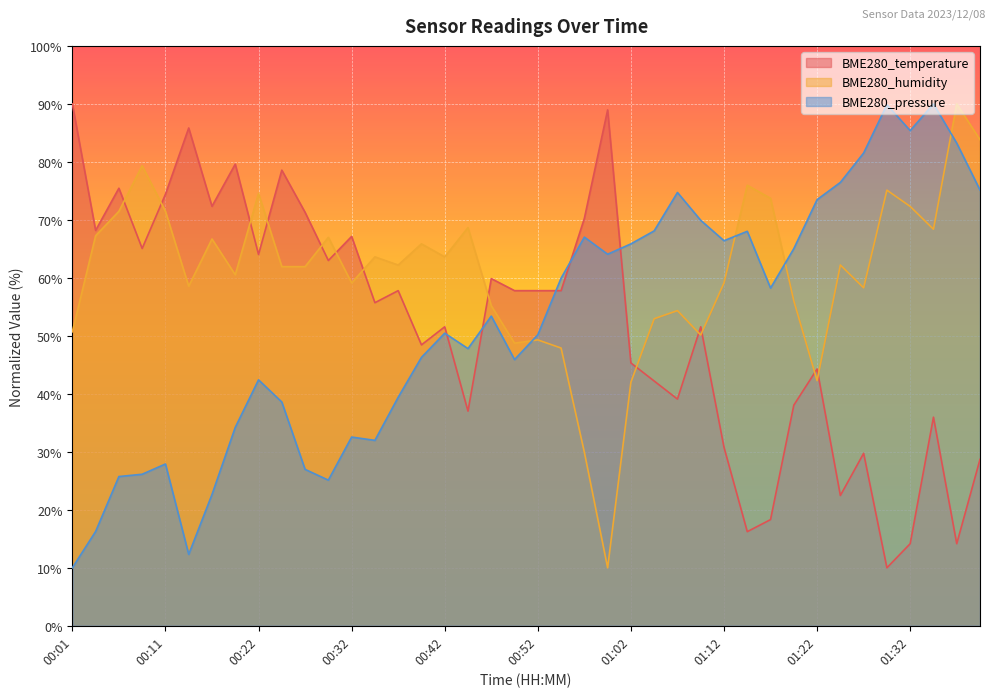

Is it true that BME280_humidity equals 97.6 at 01:19?

False